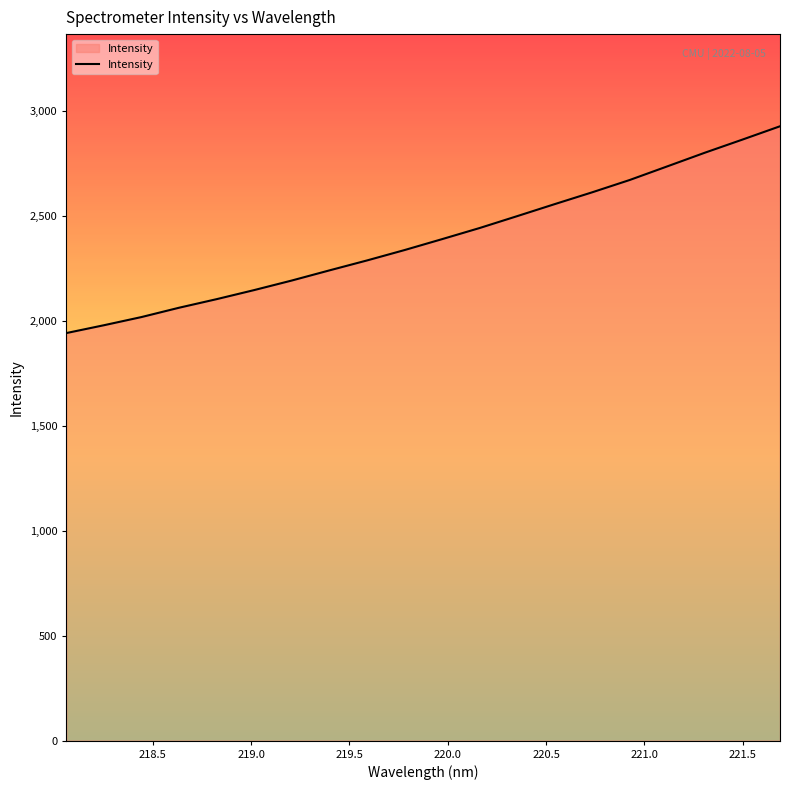

True or false: the data has more than 2 interior local peaks.

False